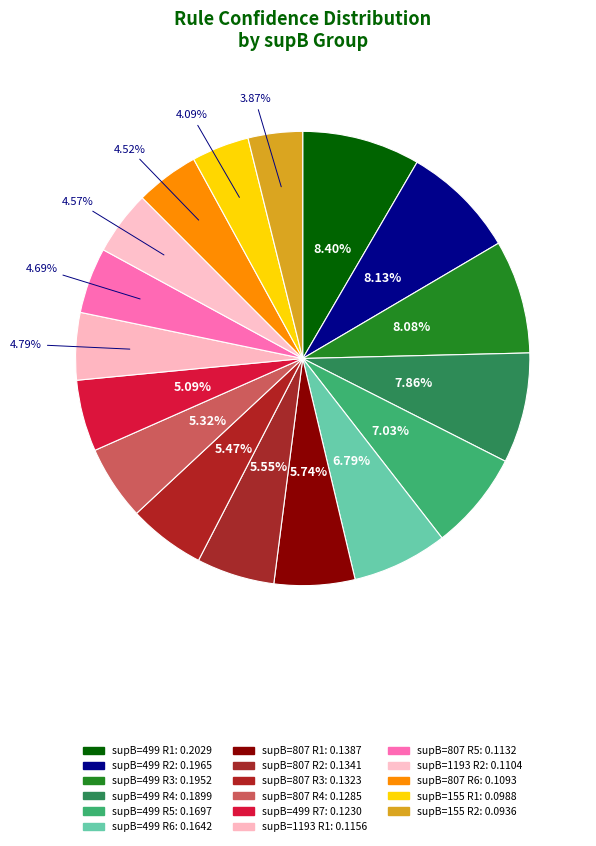

Which category has the smallest portion of the pie?

155